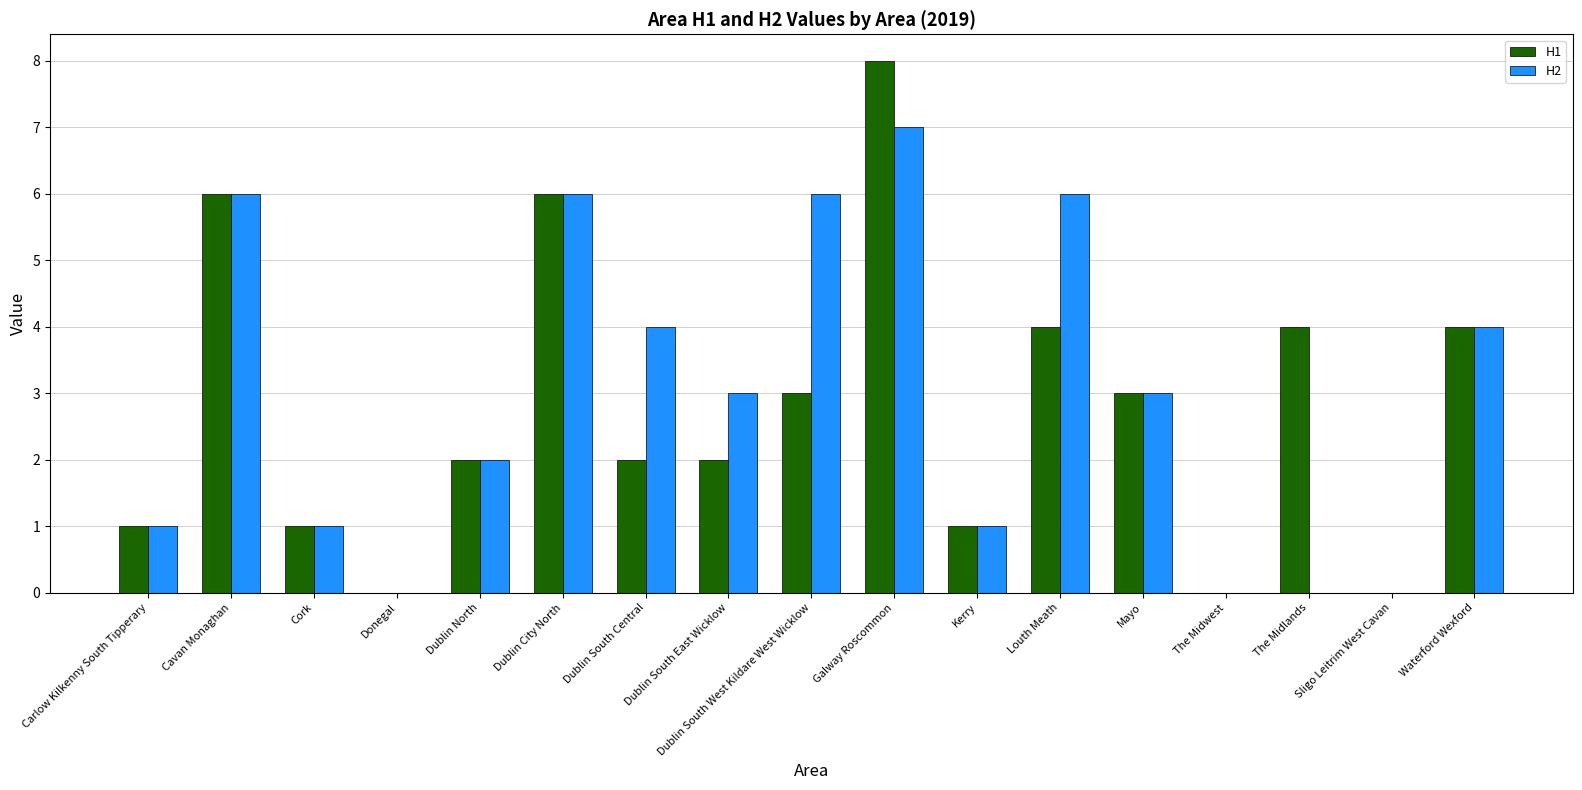

At which category is the sum across all series the highest?

Galway Roscommon